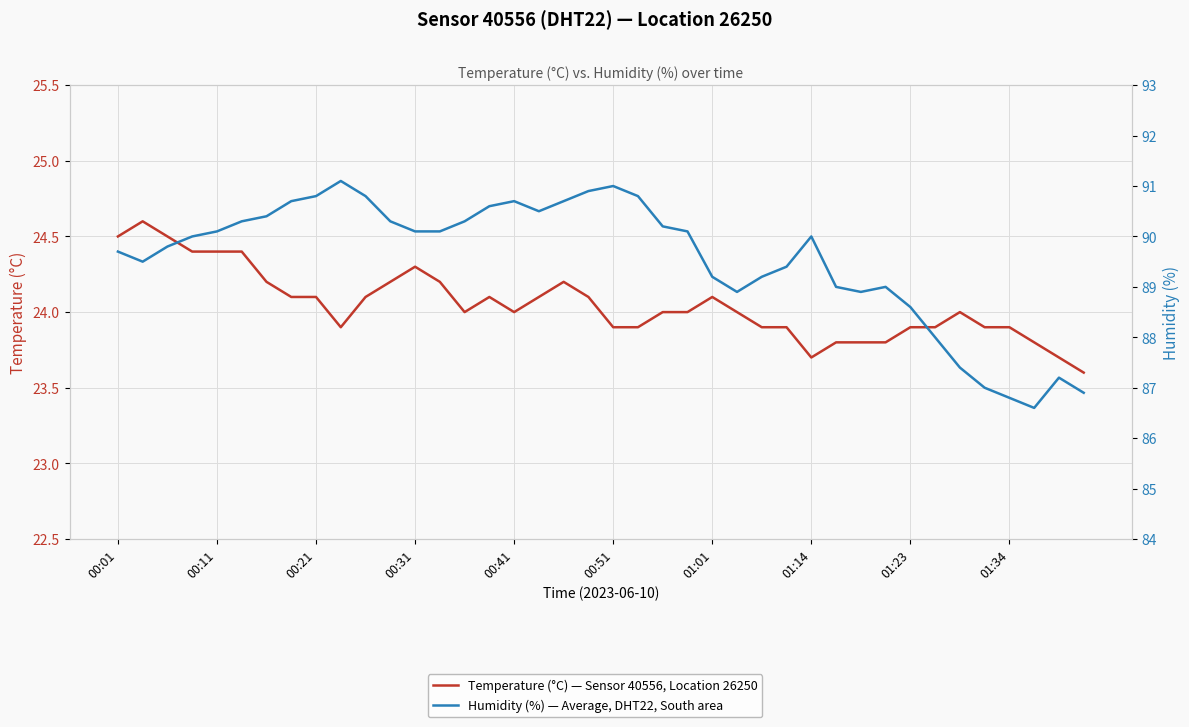

Reading left to right, what are all the values shown in this chart?

Temperature (°C) — Sensor 40556, Location 26250: 24.5	24.6	24.5	24.4	24.4	24.4	24.2	24.1	24.1	23.9	24.1	24.2	24.3	24.2	24.0	24.1	24.0	24.1	24.2	24.1	23.9	23.9	24.0	24.0	24.1	24.0	23.9	23.9	23.7	23.8	23.8	23.8	23.9	23.9	24.0	23.9	23.9	23.8	23.7	23.6
Humidity (%) — Average, DHT22, South area: 89.7	89.5	89.8	90.0	90.1	90.3	90.4	90.7	90.8	91.1	90.8	90.3	90.1	90.1	90.3	90.6	90.7	90.5	90.7	90.9	91.0	90.8	90.2	90.1	89.2	88.9	89.2	89.4	90.0	89.0	88.9	89.0	88.6	88.0	87.4	87.0	86.8	86.6	87.2	86.9